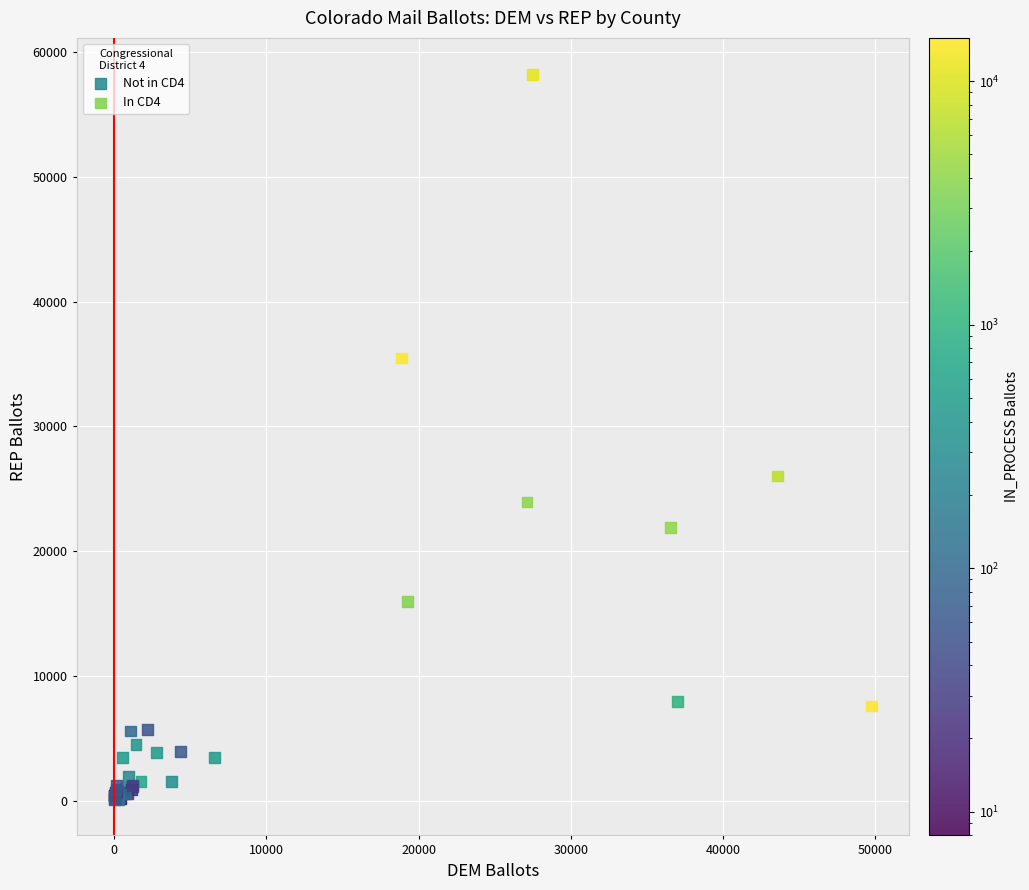

Which series contains the highest Y value?

In CD4